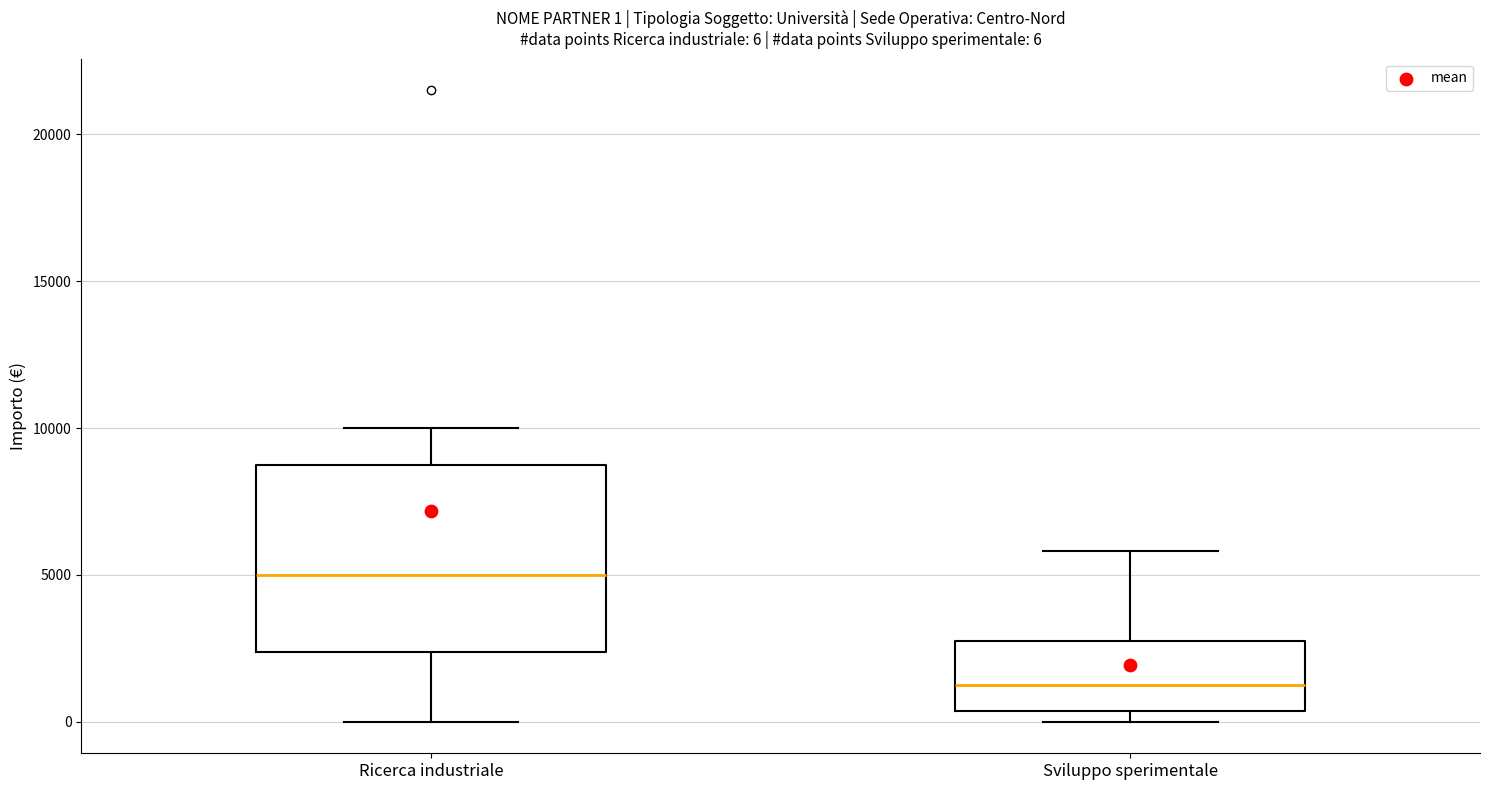

Comparing the boxes themselves (not the whiskers), which one is the tallest?

Ricerca industriale